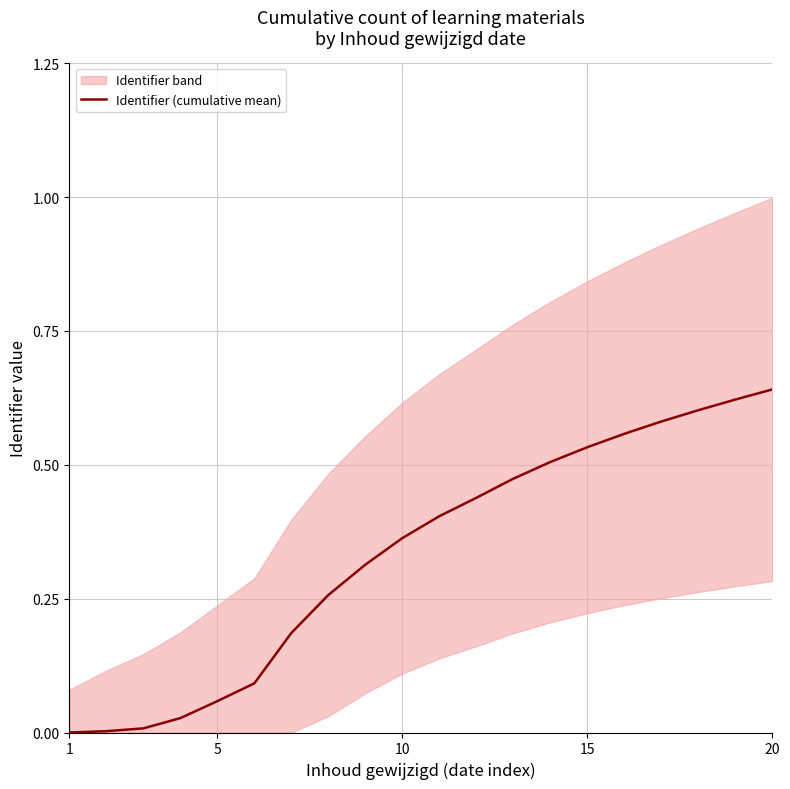

How many values are above zero?

19